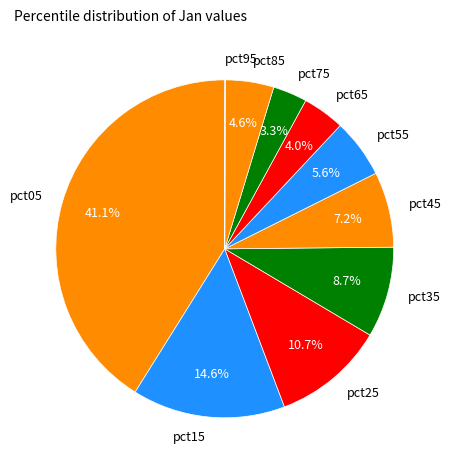

Does pct55 represent more than half of the total?

No